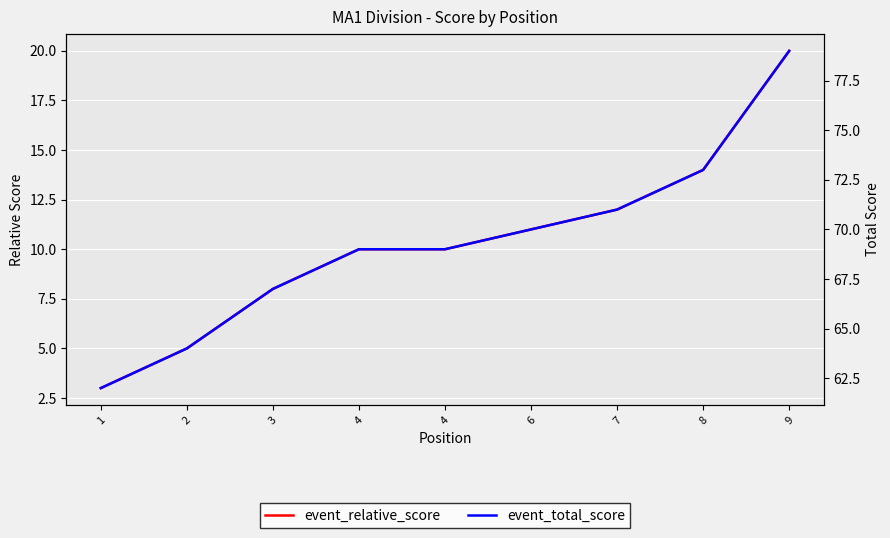

The event_relative_score series shows 9 at 2. True or false?

False